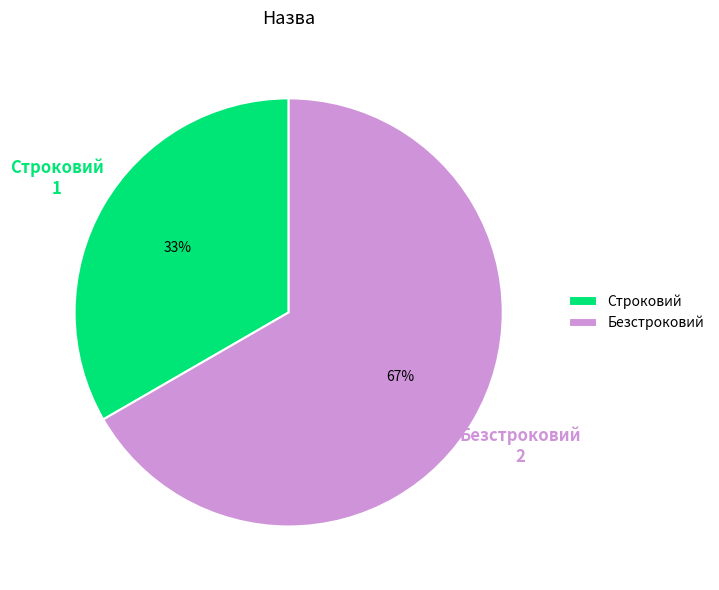

How many slices are in this pie chart?

2